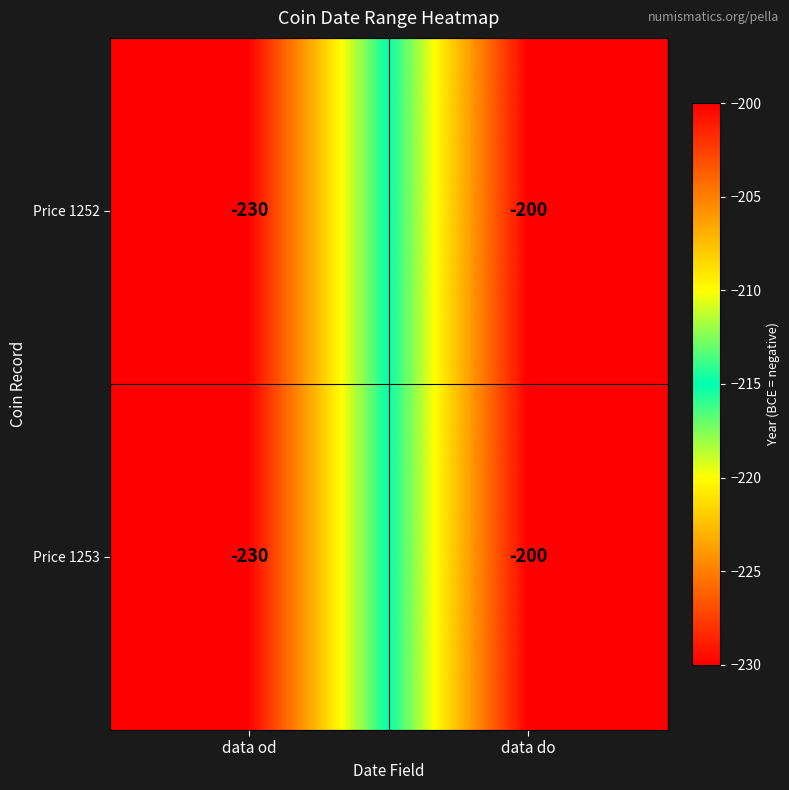

Which category has the highest value across all series?

data do